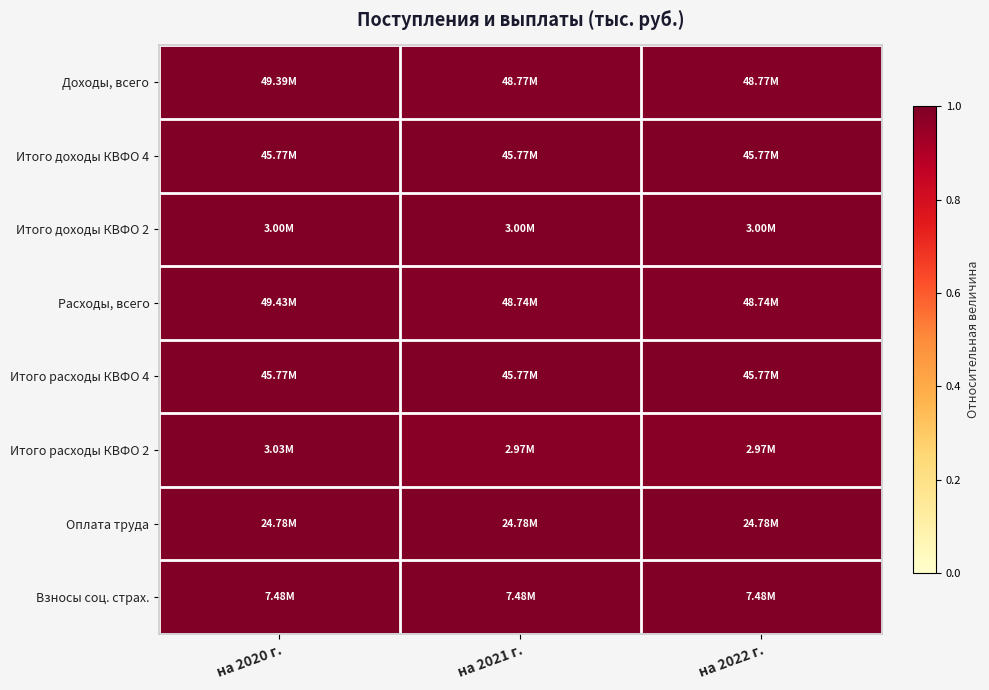

Reading right to left, list all the values displayed in this chart.

Доходы, всего: на 2022 г.=1.0	на 2021 г.=1.0	на 2020 г.=1.0
Итого доходы КВФО 4: на 2022 г.=1.0	на 2021 г.=1.0	на 2020 г.=1.0
Итого доходы КВФО 2: на 2022 г.=1.0	на 2021 г.=1.0	на 2020 г.=1.0
Расходы, всего: на 2022 г.=1.0	на 2021 г.=1.0	на 2020 г.=1.0
Итого расходы КВФО 4: на 2022 г.=1.0	на 2021 г.=1.0	на 2020 г.=1.0
Итого расходы КВФО 2: на 2022 г.=1.0	на 2021 г.=1.0	на 2020 г.=1.0
Оплата труда: на 2022 г.=1.0	на 2021 г.=1.0	на 2020 г.=1.0
Взносы соц. страх.: на 2022 г.=1.0	на 2021 г.=1.0	на 2020 г.=1.0